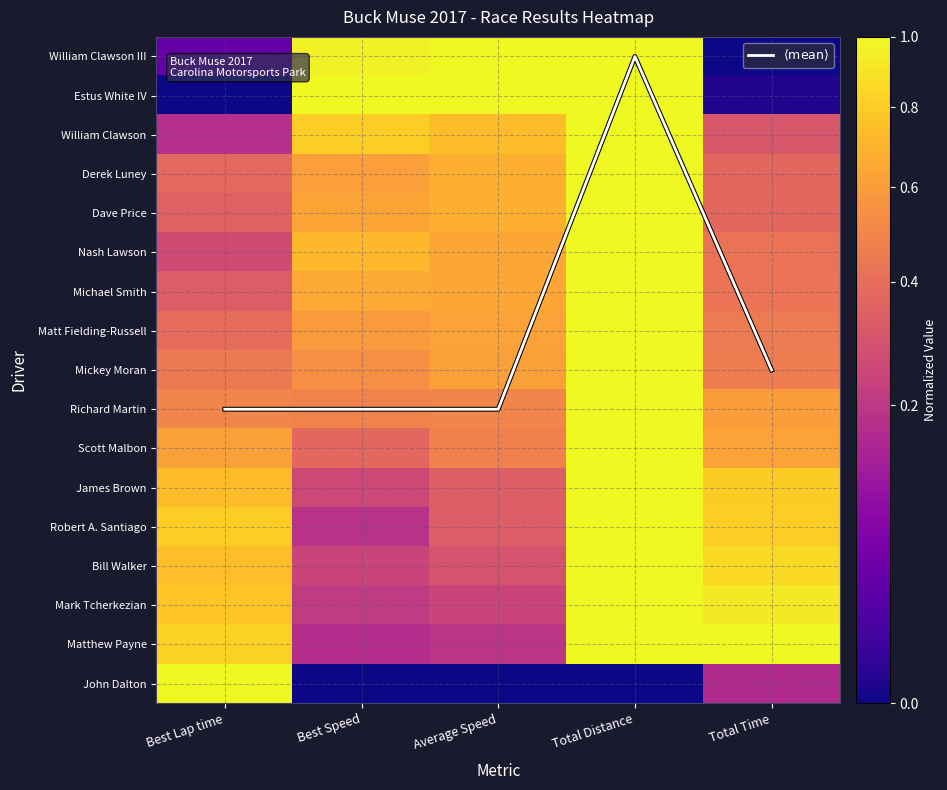

Which category has the highest value across all series?

Best Lap time